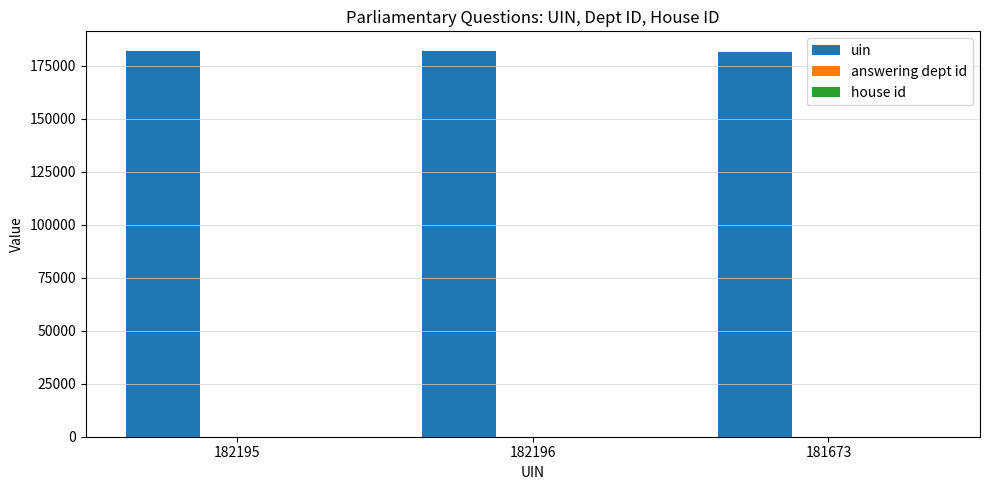

At which category is the sum across all series the highest?

182196